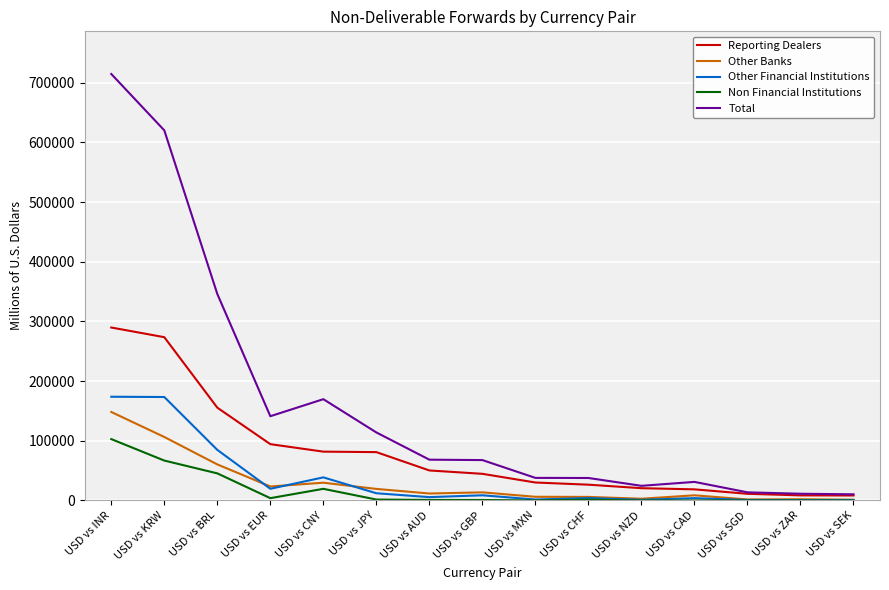

Between USD vs INR and USD vs AUD, which series saw the biggest shift?

Total